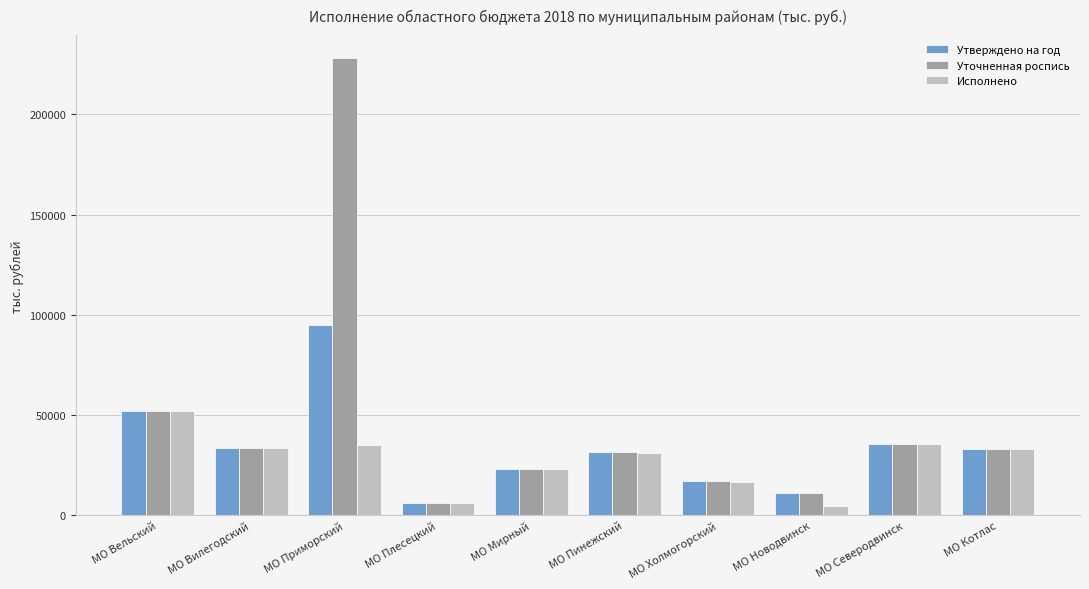

The value of Уточненная роспись at МО Котлас is 59239.4. True or false?

False